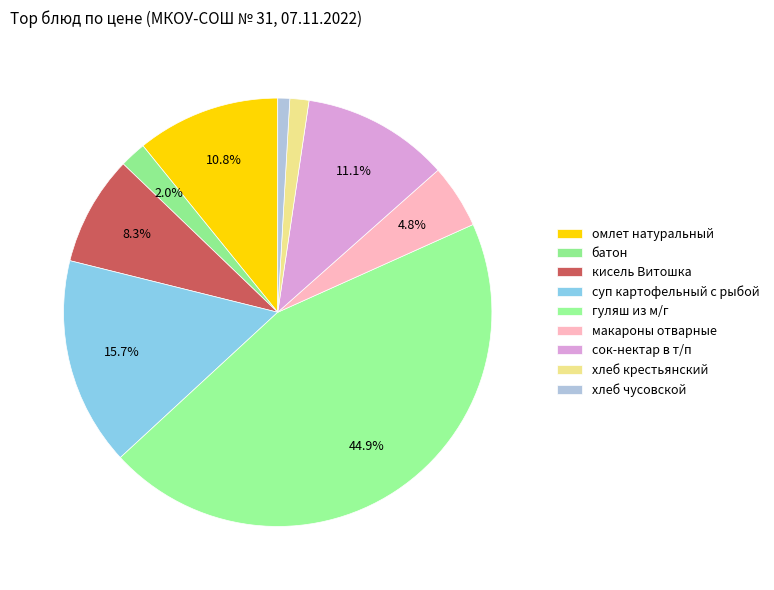

The гуляш из м/г slice represents 45% of the pie. True or false?

True